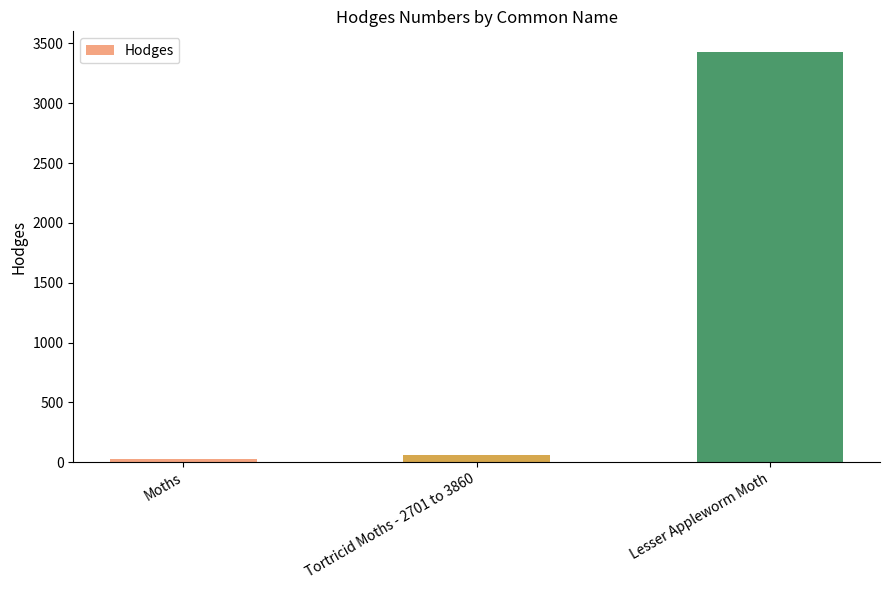

What is the change in value from Moths to Tortricid Moths - 2701 to 3860?

+33.1